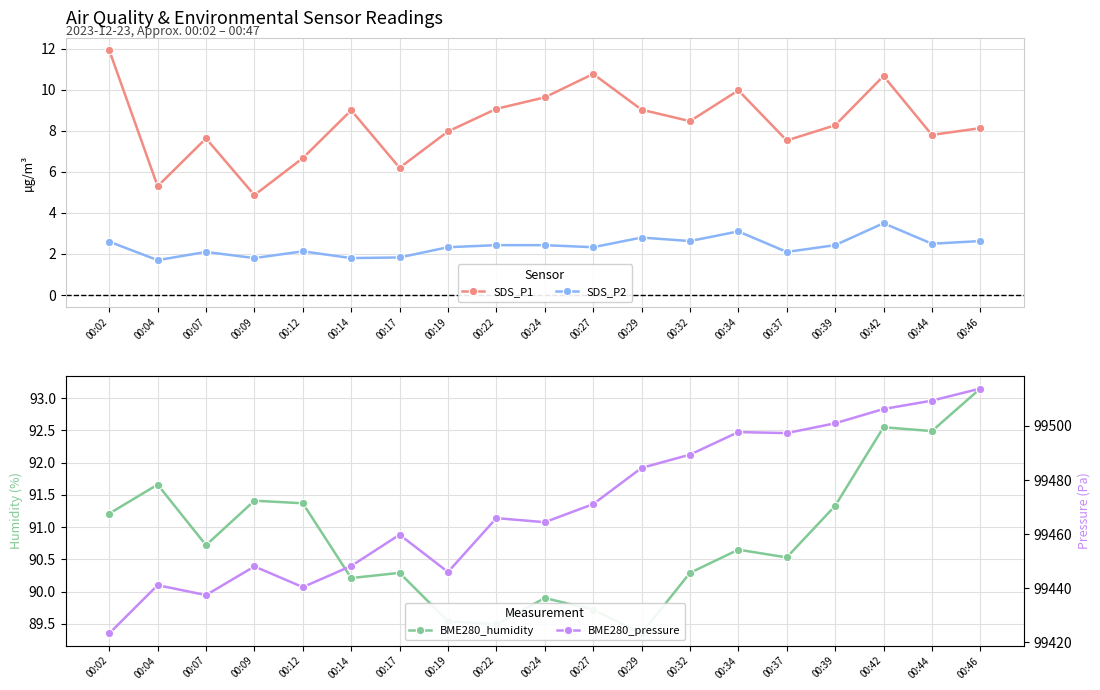

Rank the categories by BME280_humidity value from highest to lowest.

00:46, 00:42, 00:44, 00:04, 00:09, 00:12, 00:39, 00:02, 00:07, 00:34, 00:37, 00:17, 00:32, 00:14, 00:24, 00:27, 00:19, 00:22, 00:29